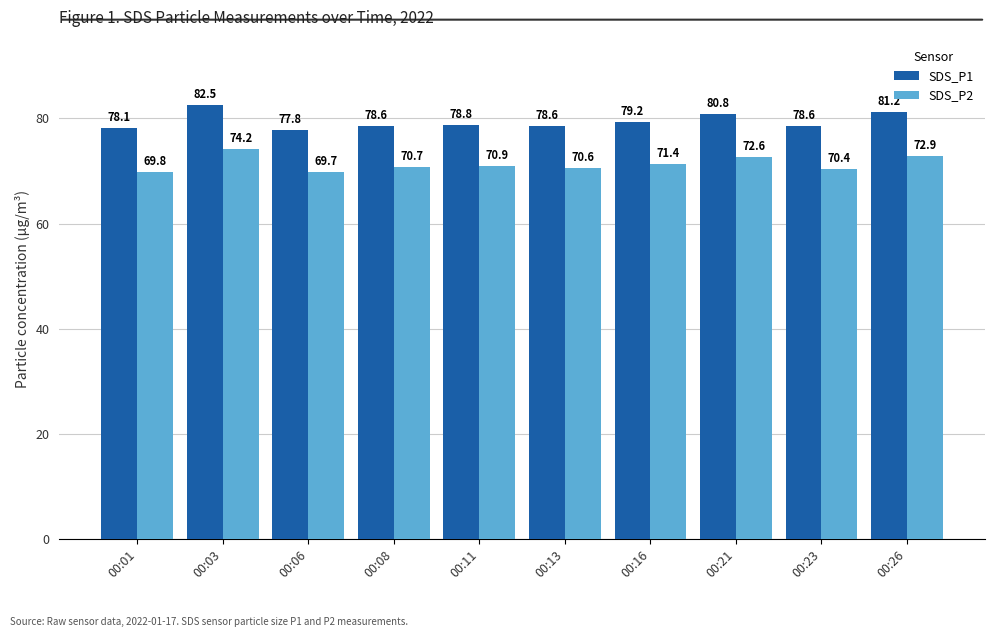

What is the sum of all SDS_P1 values?

794.2